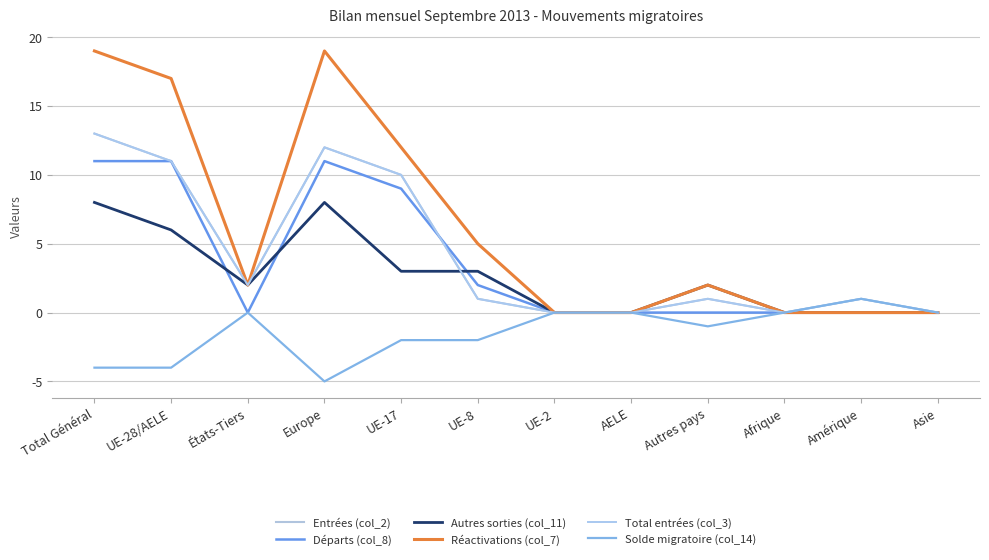

Is this an area chart (filled region under the line)?

No